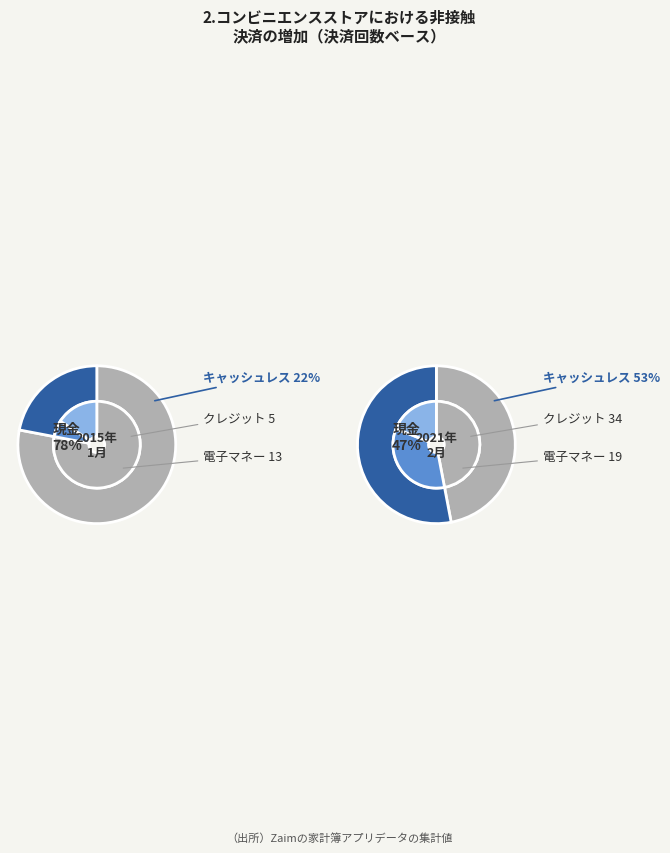

Is it true that 9 is 5% of the pie?

False